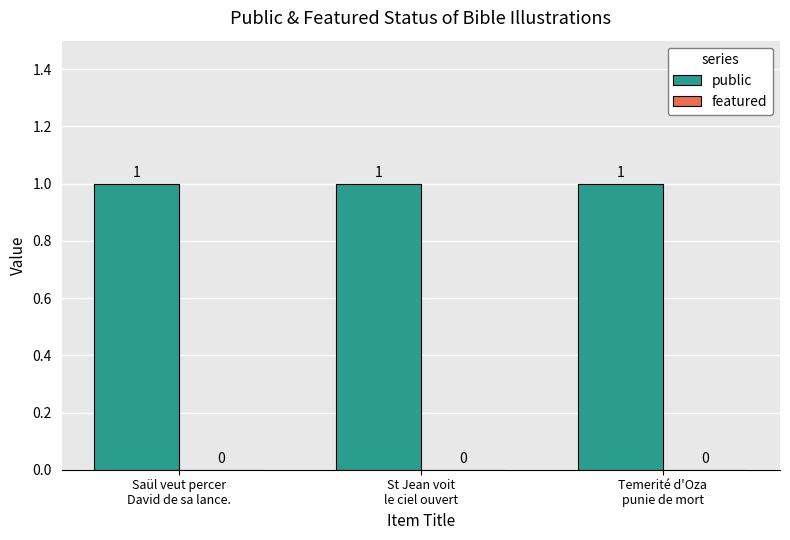

Rank the series by their average value, from highest to lowest.

public, featured